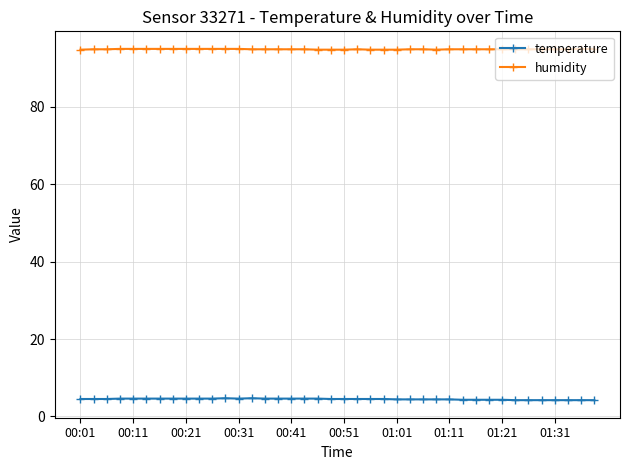

Rank the series by their maximum value, from lowest to highest.

temperature, humidity